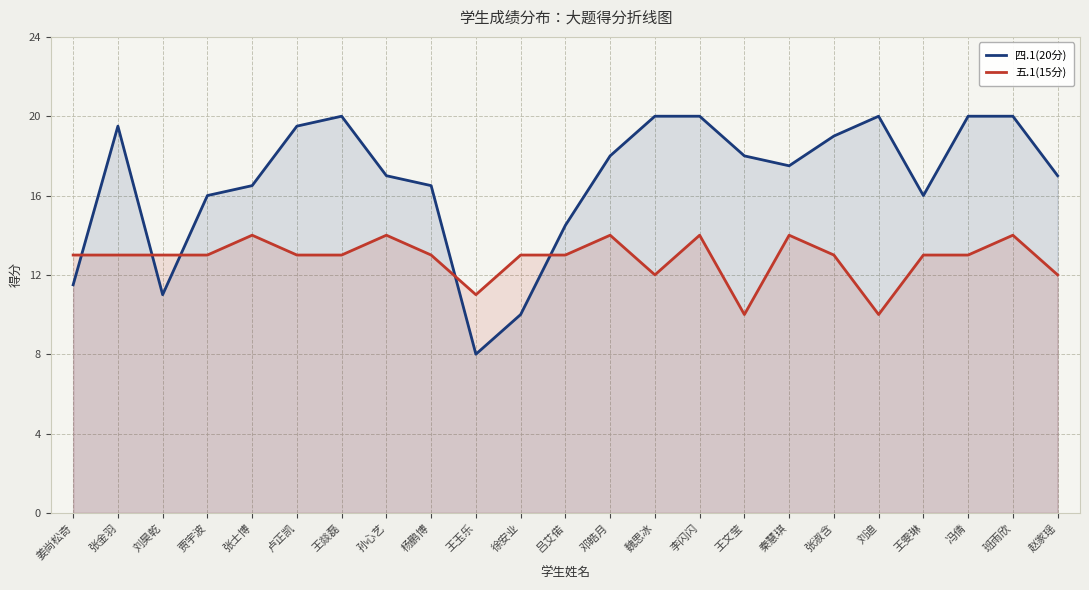

How many data points in 五.1(15分) are above 13?

6